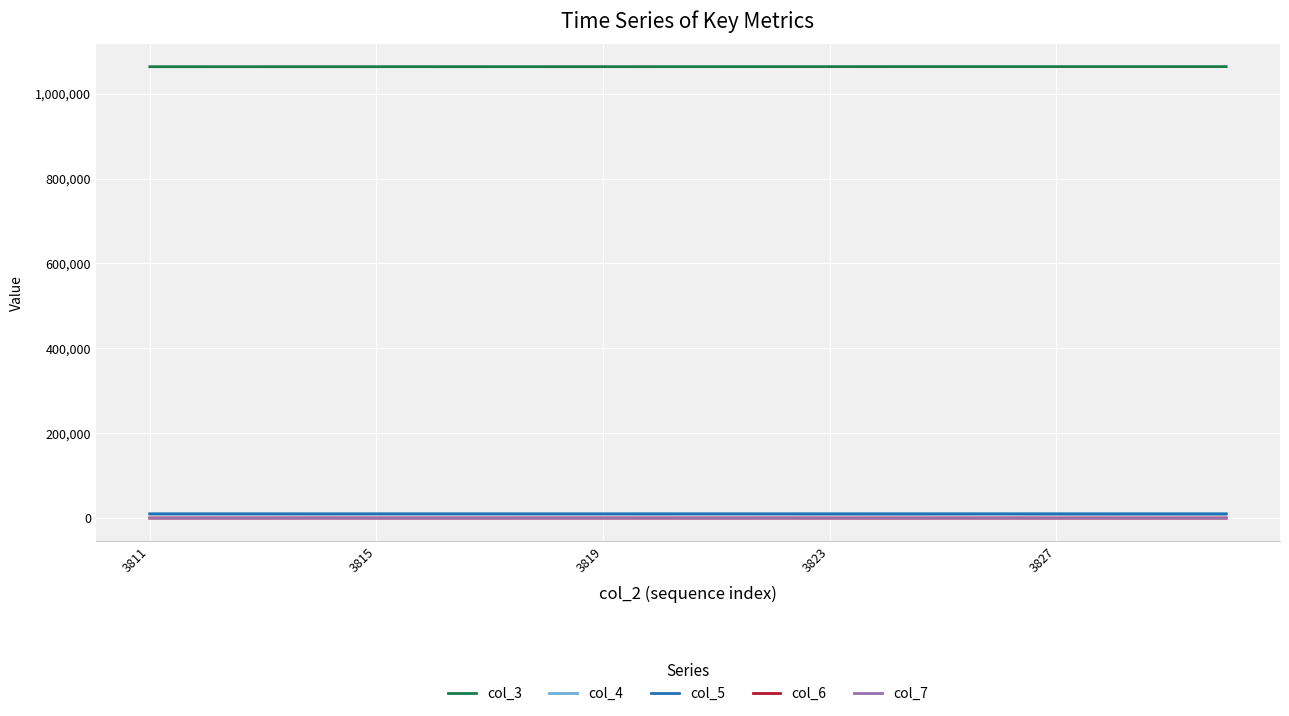

What are all the series names shown in the legend?

col_3, col_4, col_5, col_6, col_7